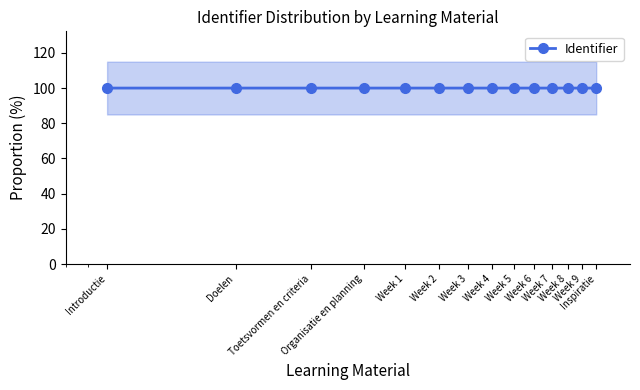

Reading right to left, list all the values displayed in this chart.

Inspiratie=100.0	Week 9=100.0	Week 8=100.0	Week 7=100.0	Week 6=100.0	Week 5=100.0	Week 4=100.0	Week 3=100.0	Week 2=100.0	Week 1=100.0	Organisatie en planning=100.0	Toetsvormen en criteria=100.0	Doelen=100.0	Introductie=100.0